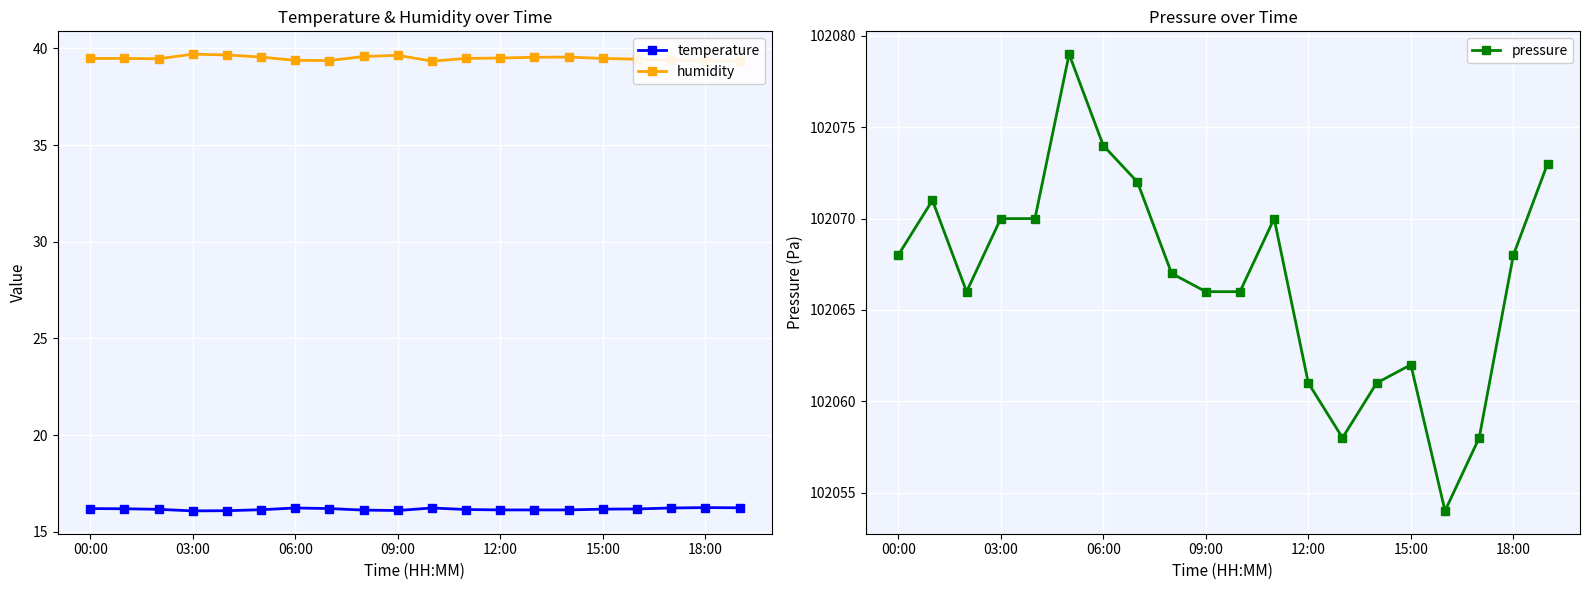

What is the difference between the maximum and second lowest values in the temperature series?

0.2